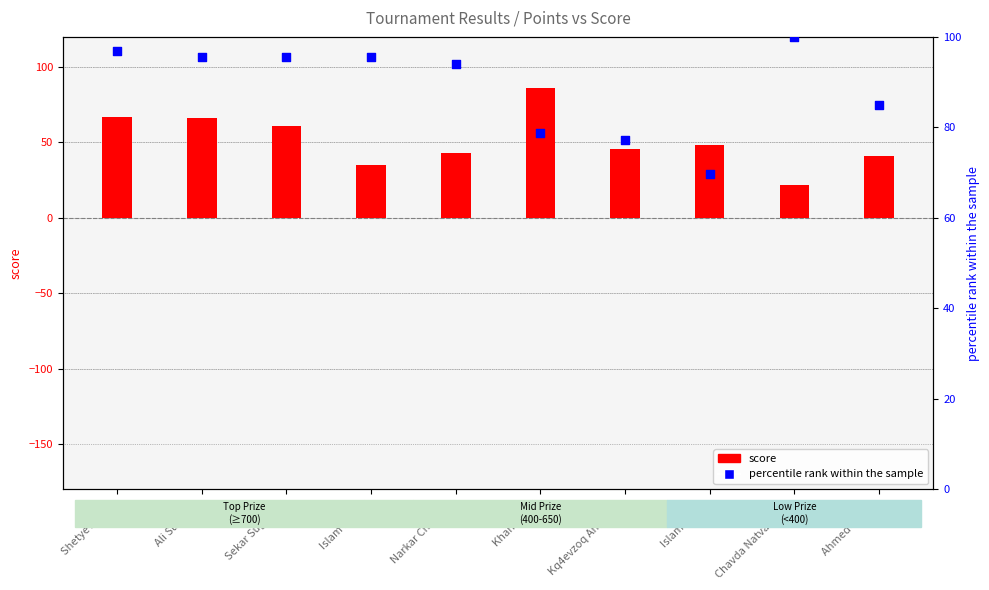

Which series contains the lowest Y value?

score